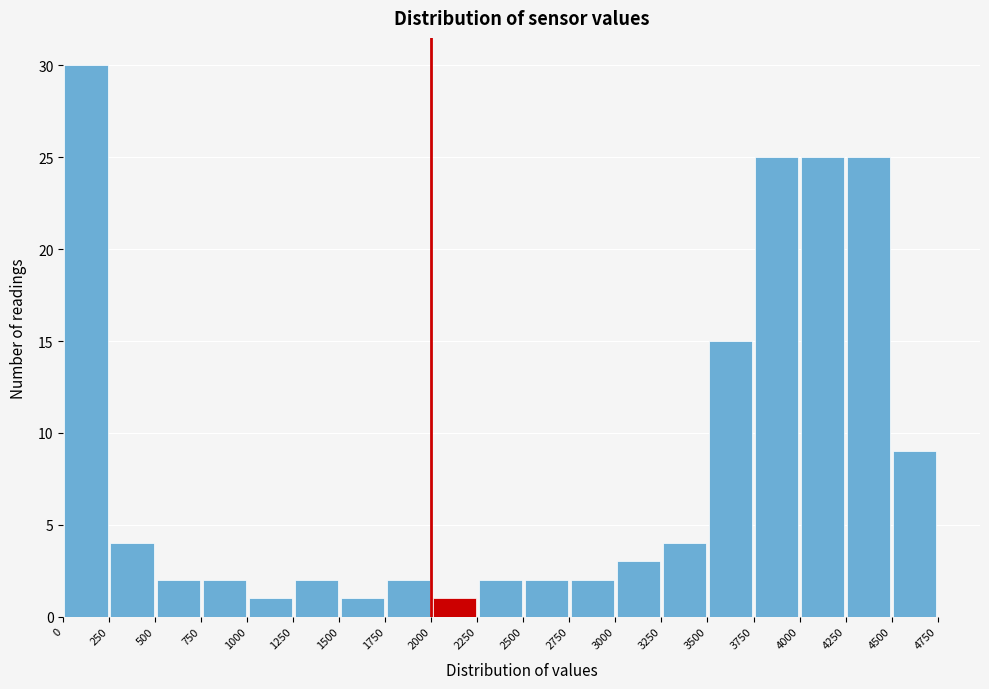

Reading left to right, list every bar in this chart as the range it spans on the x-axis followed by its height. The values are not printed on the chart, so give them approximately, as read against the axis.

0 to 250: 30
250 to 500: 4
500 to 750: 2
750 to 1000: 2
1000 to 1250: 1
1250 to 1500: 2
1500 to 1750: 1
1750 to 2000: 2
2000 to 2250: 1
2250 to 2500: 2
2500 to 2750: 2
2750 to 3000: 2
3000 to 3250: 3
3250 to 3500: 4
3500 to 3750: 15
3750 to 4000: 25
4000 to 4250: 25
4250 to 4500: 25
4500 to 4750: 9